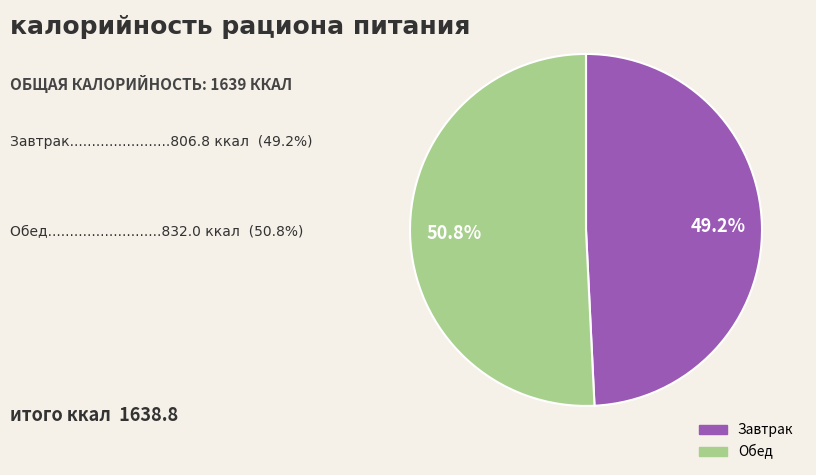

Is there a majority slice in this chart?

Yes